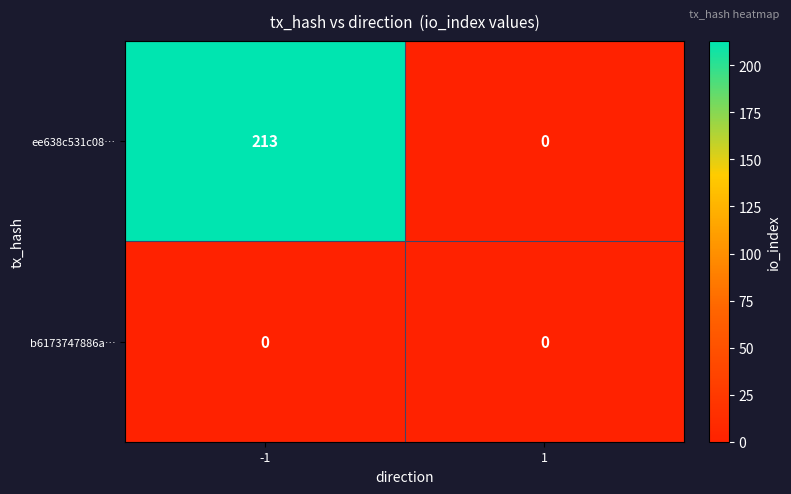

Reading left to right, transcribe all the data shown in this chart.

ee638c531c08…: 213	0
b6173747886a…: 0	0